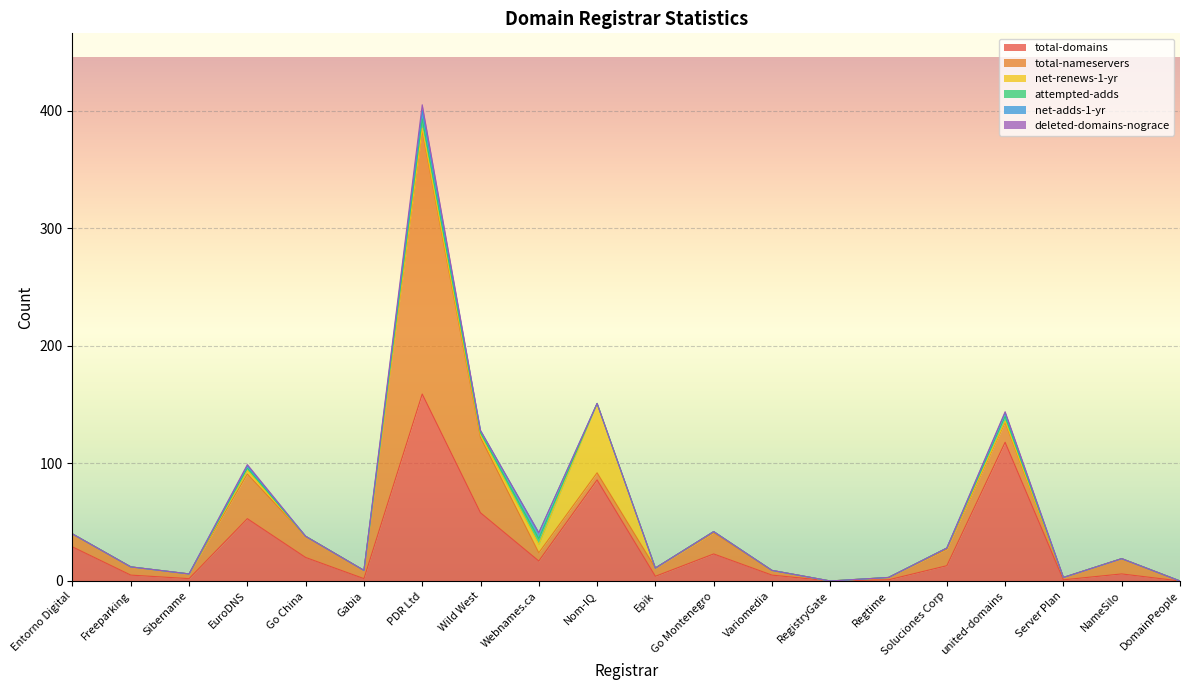

Where is the first local maximum for total-domains?

EuroDNS